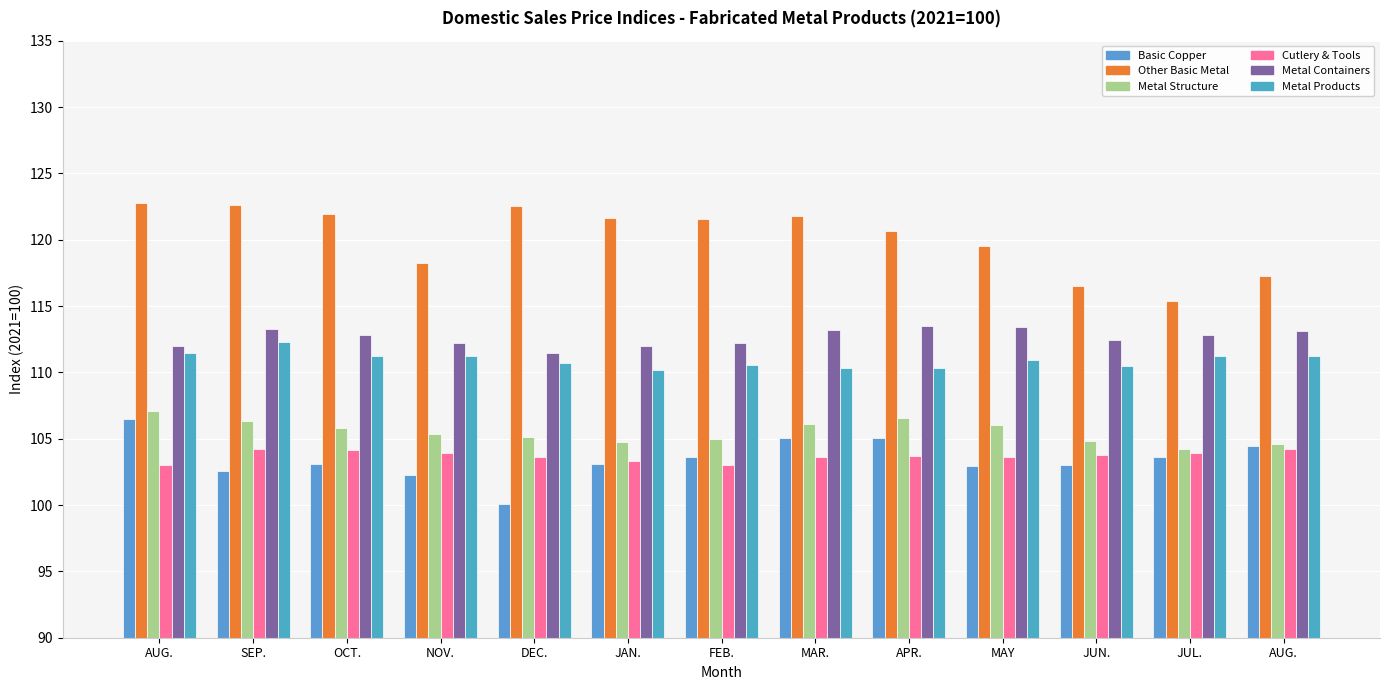

Count the number of data series in this chart.

6